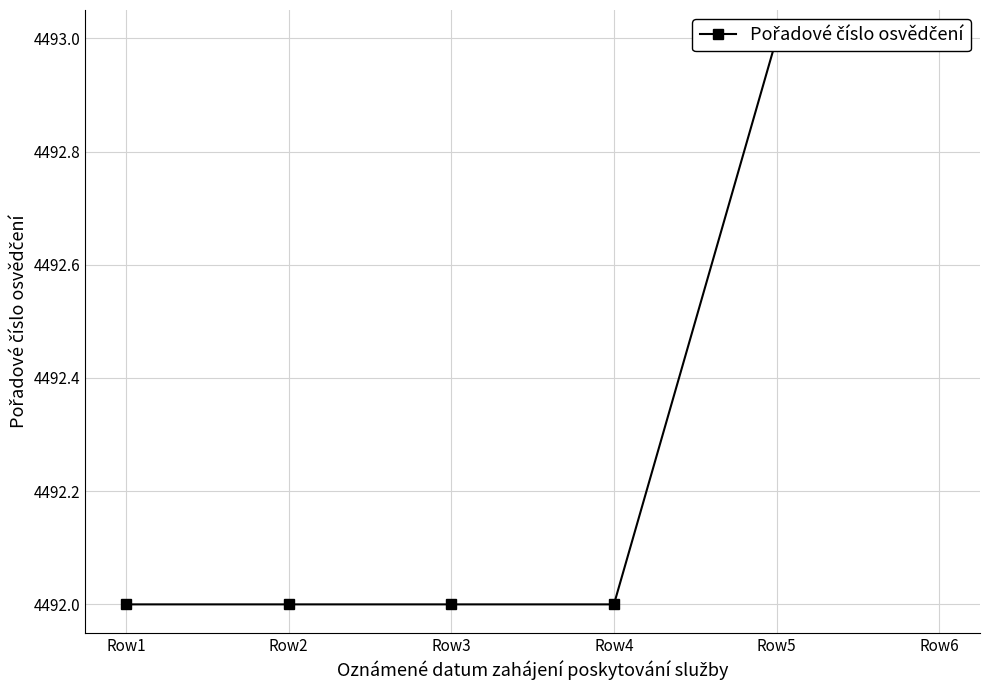

What is the difference between the maximum and minimum values?

1